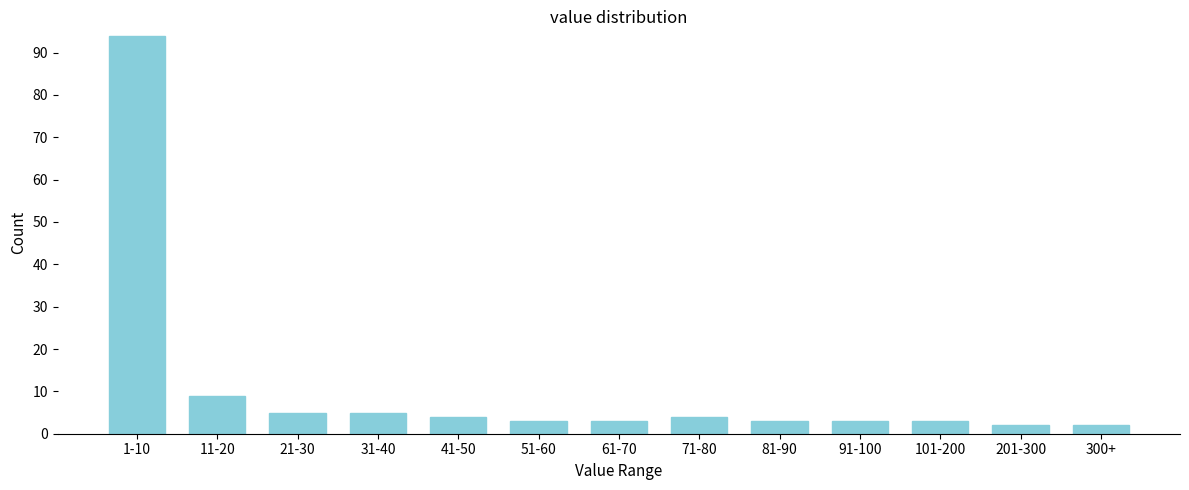

Reading left to right, extract all data points from this chart.

1-10=94	11-20=9	21-30=5	31-40=5	41-50=4	51-60=3	61-70=3	71-80=4	81-90=3	91-100=3	101-200=3	201-300=2	300+=2